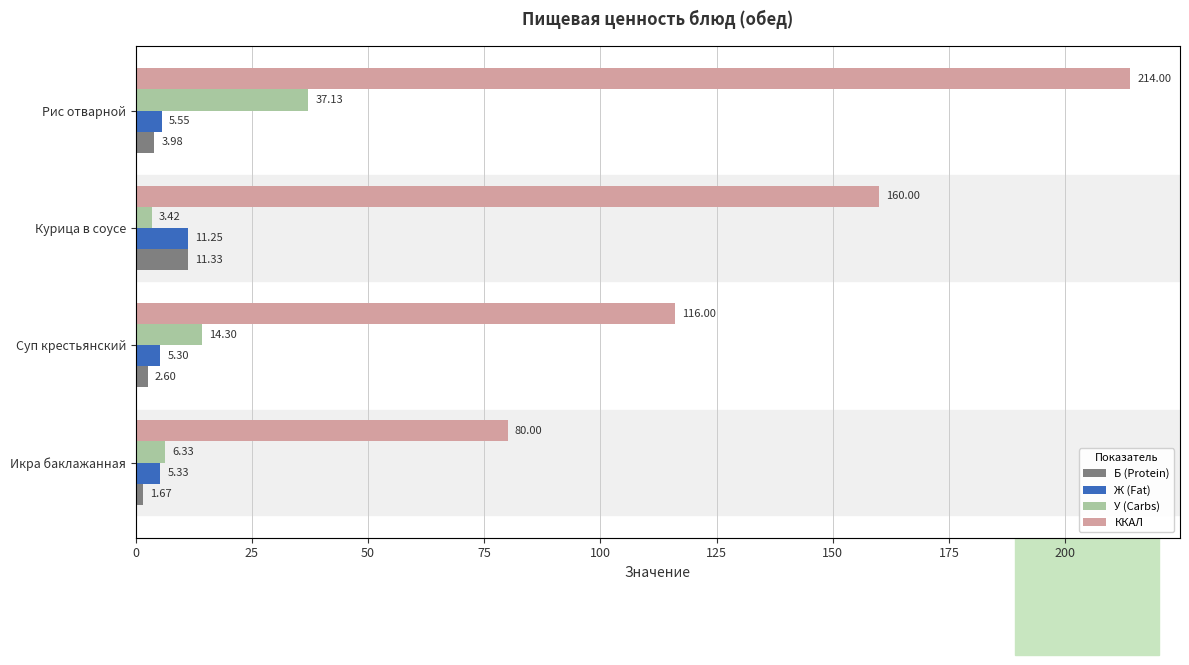

How many groups of bars are there?

4